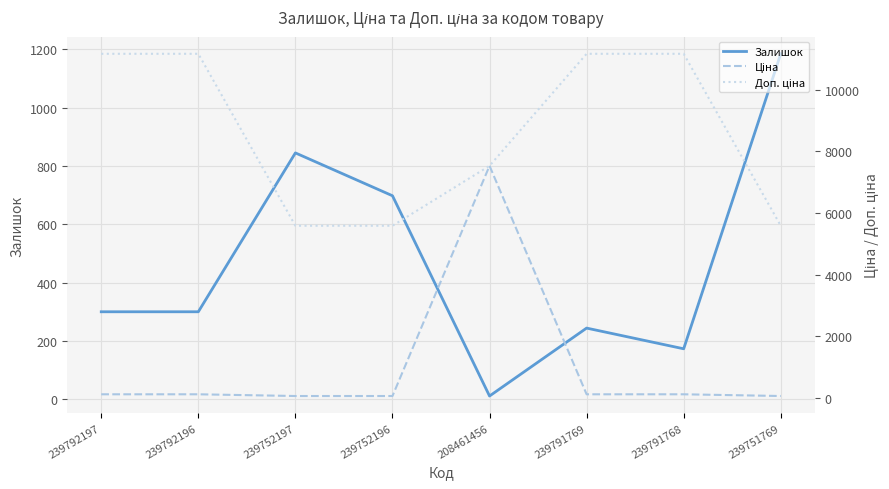

Which has a higher value, 239752196 or 239792197?

239752196